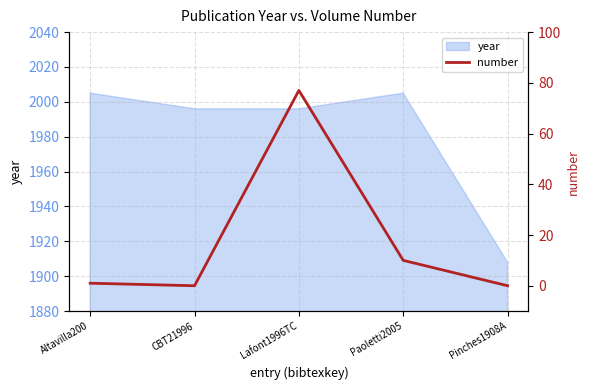

Reading left to right, list all the values displayed in this chart.

1	0	77	10	0